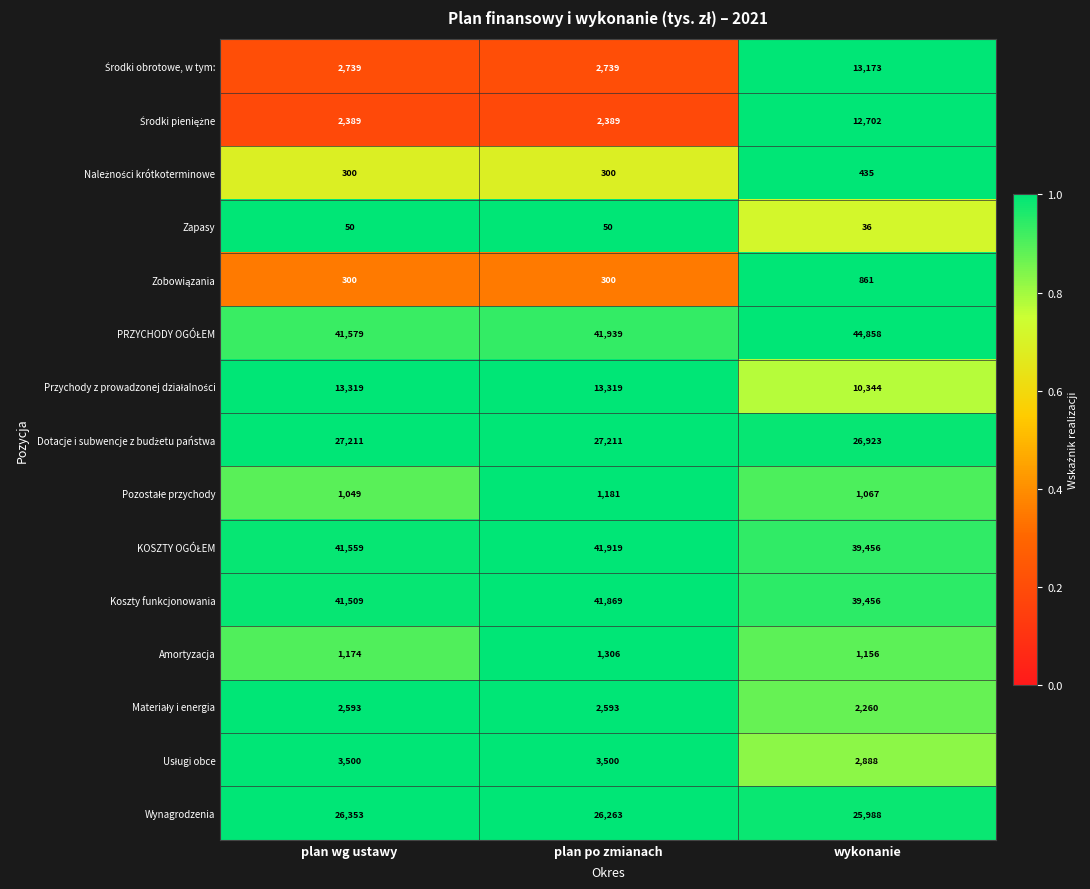

What is the average value of the Zapasy series?

45